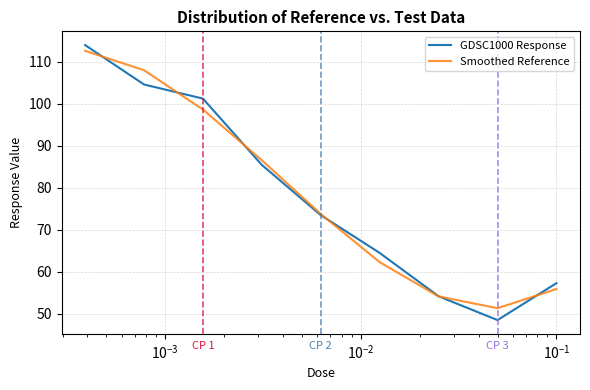

Which series ends up on top after the final intersection of GDSC1000 Response and Smoothed Reference?

GDSC1000 Response